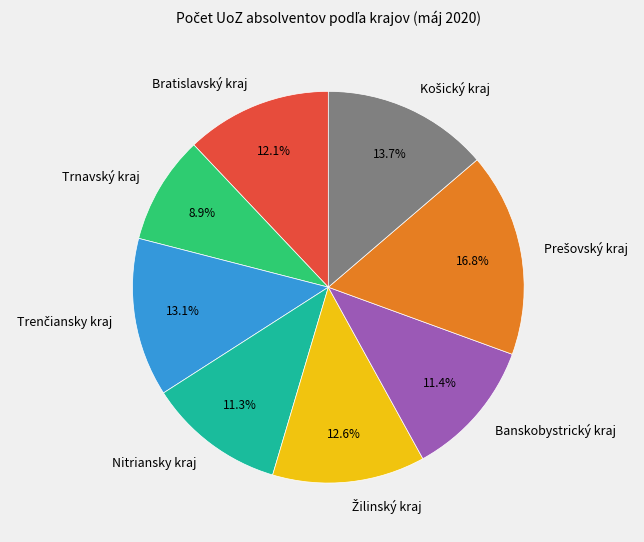

Does Banskobystrický kraj account for over 50% of the chart?

No